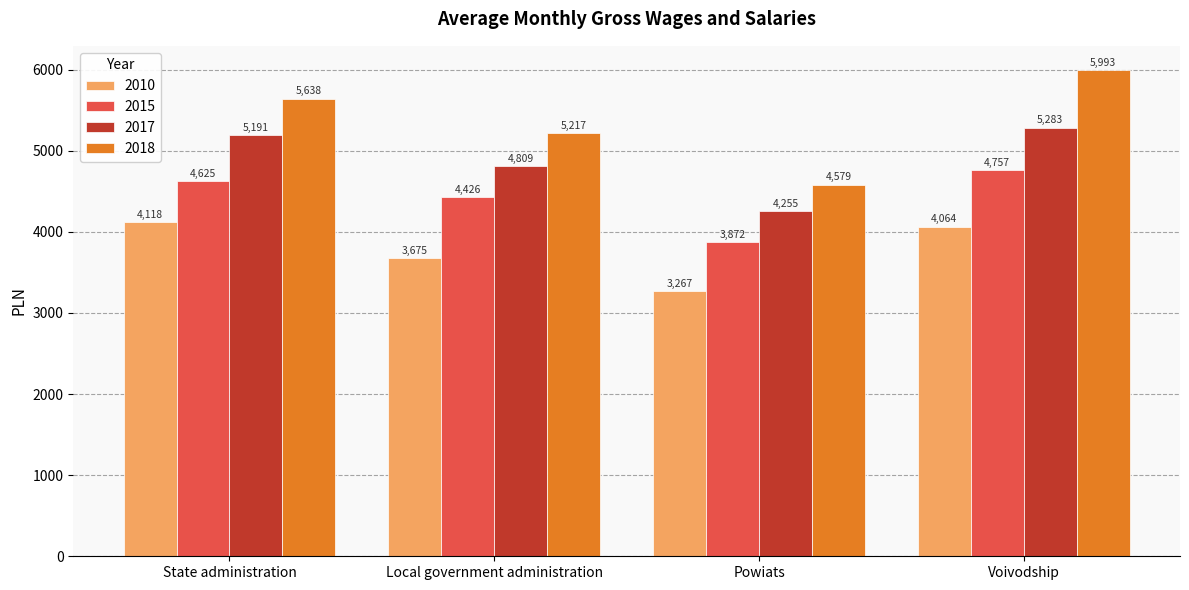

Which category has the highest value across all series?

Voivodship